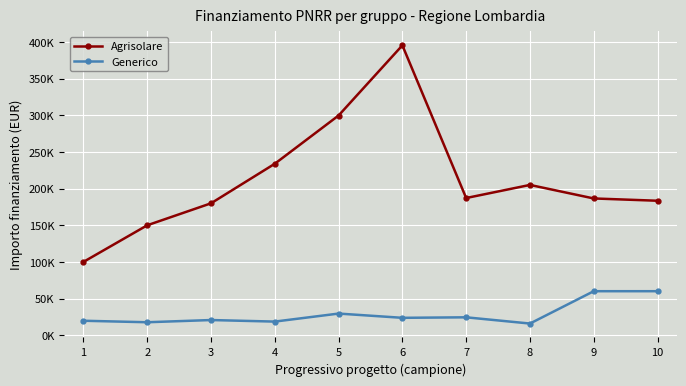

Is the value of Agrisolare at 2 greater than the value of Generico at 9?

Yes